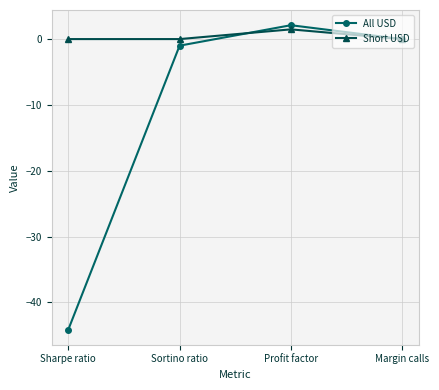

What is the label of the 3rd point from the right?

Sortino ratio